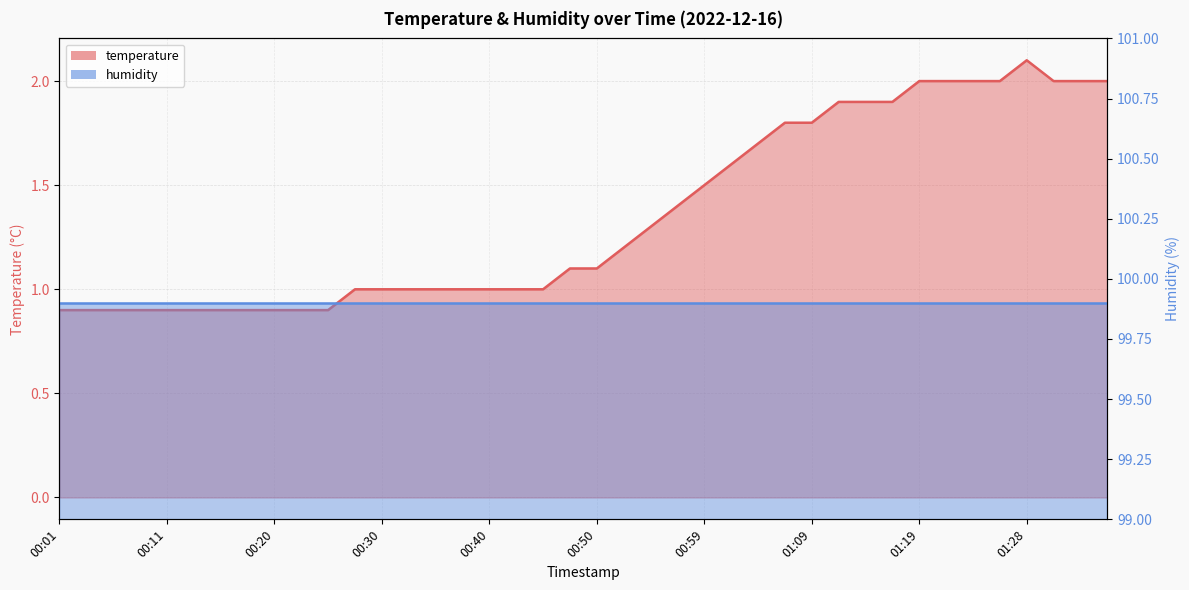

What value does the data have at 00:28?

1.0